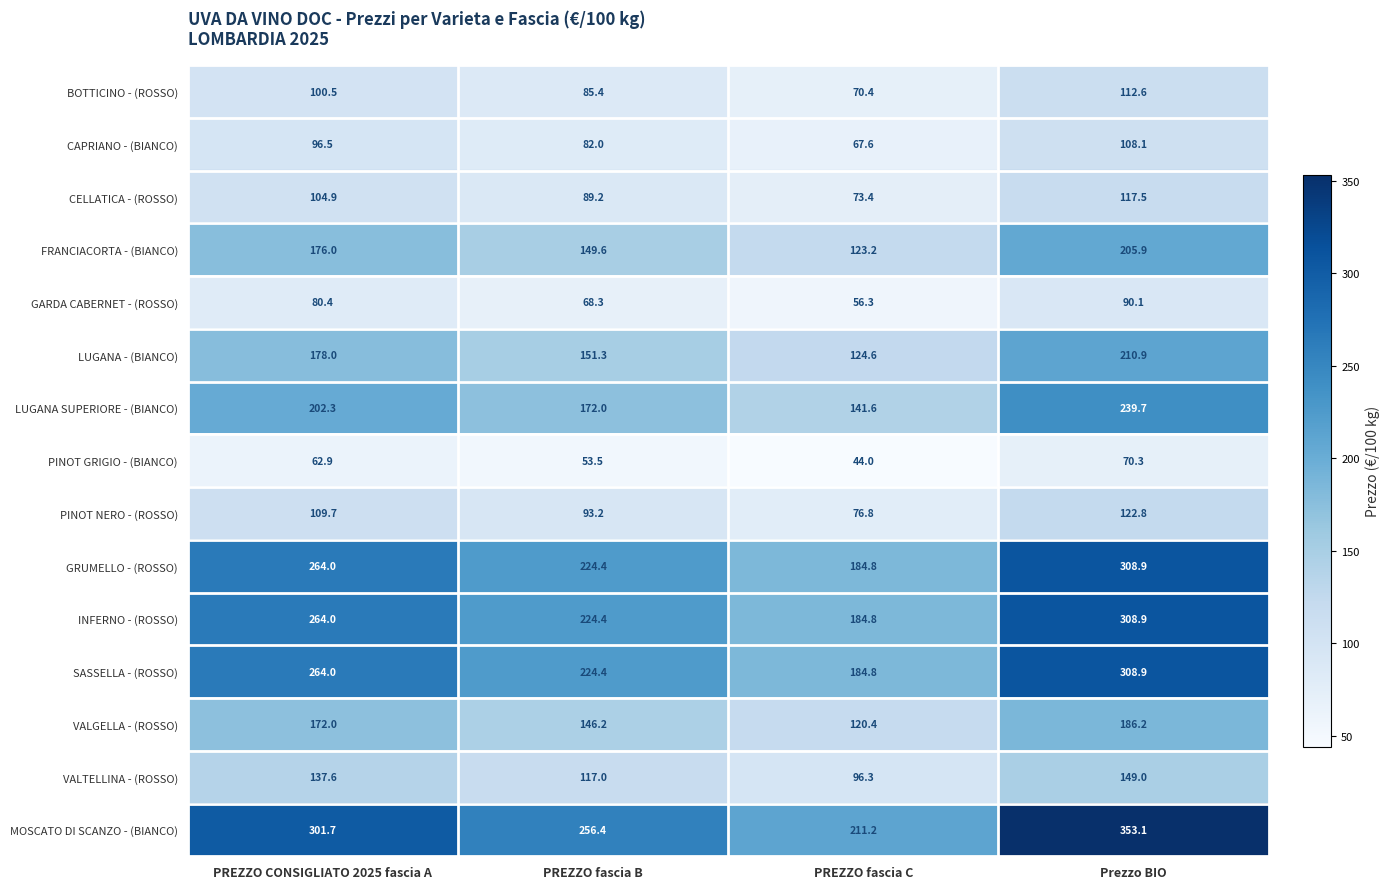

What is the sum of the CELLATICA - (ROSSO) values at Prezzo BIO and PREZZO fascia C?

190.9